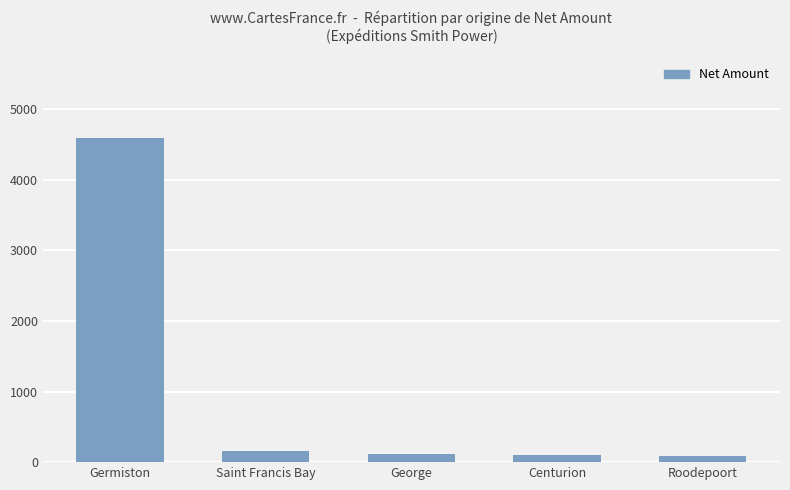

What is the label of the 5th bar from the left?

Roodepoort